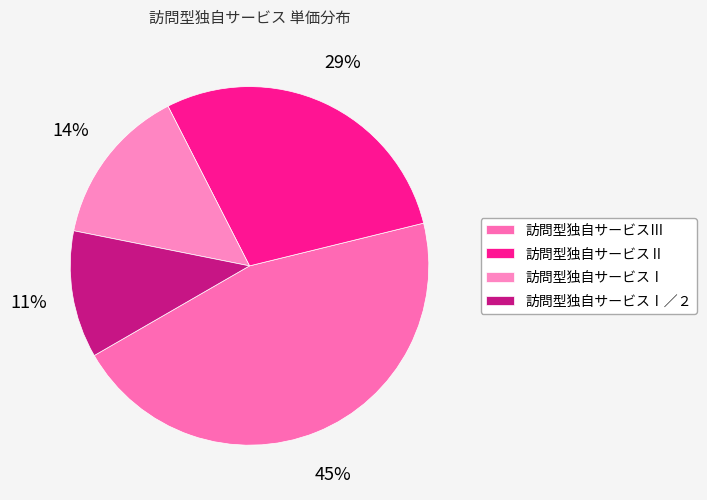

To the nearest percent, what percentage of the pie is 訪問型独自サービスⅡ?

29%